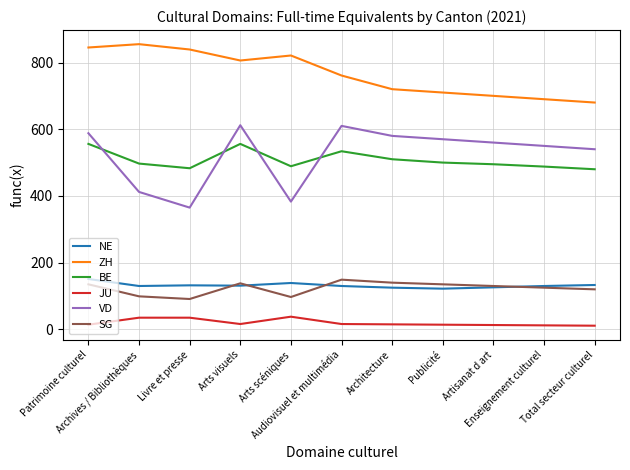

Which series has the largest range (max minus min)?

VD